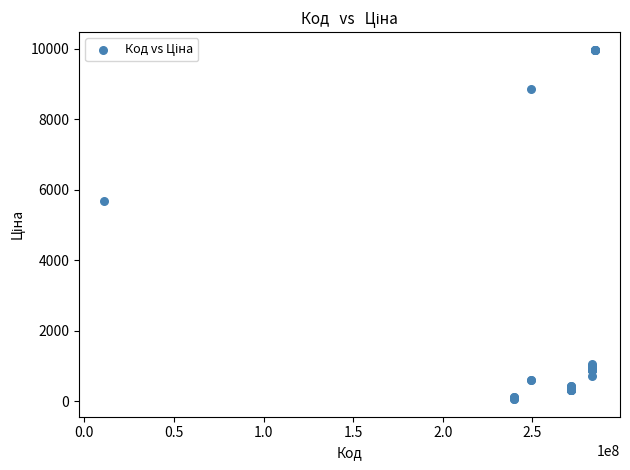

What Y value in the scatter plot is closest to 5016?

5673.8